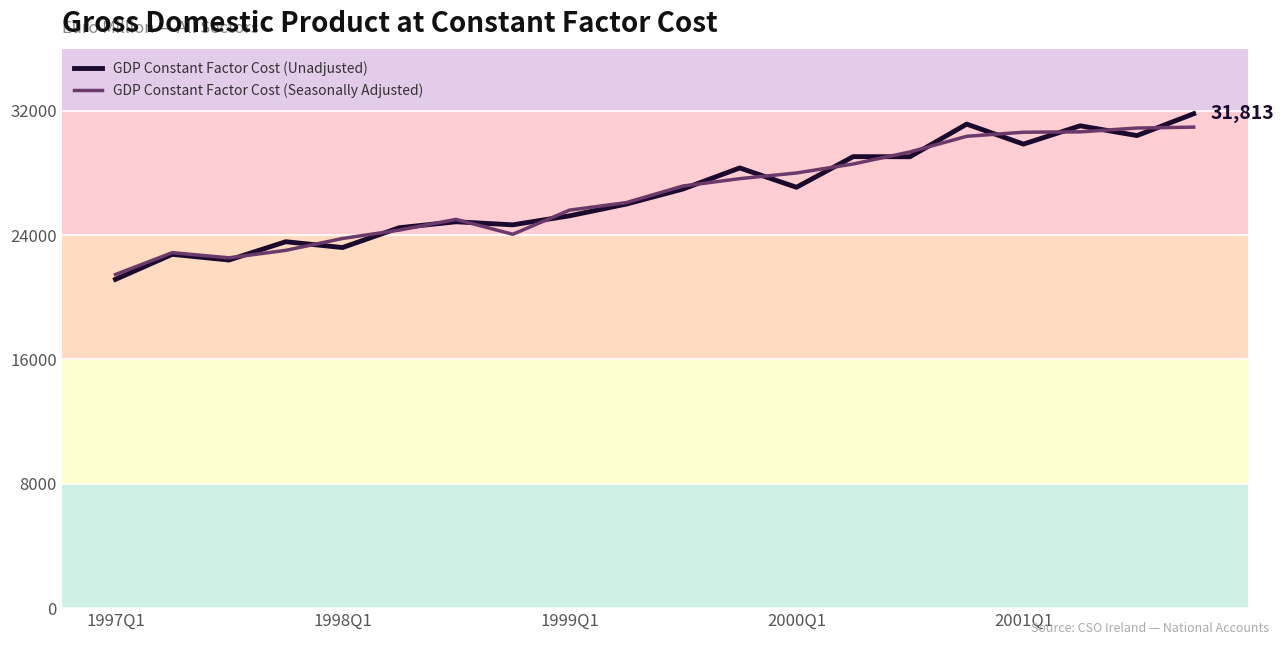

What is the maximum value for GDP Constant Factor Cost (Unadjusted)?

31813